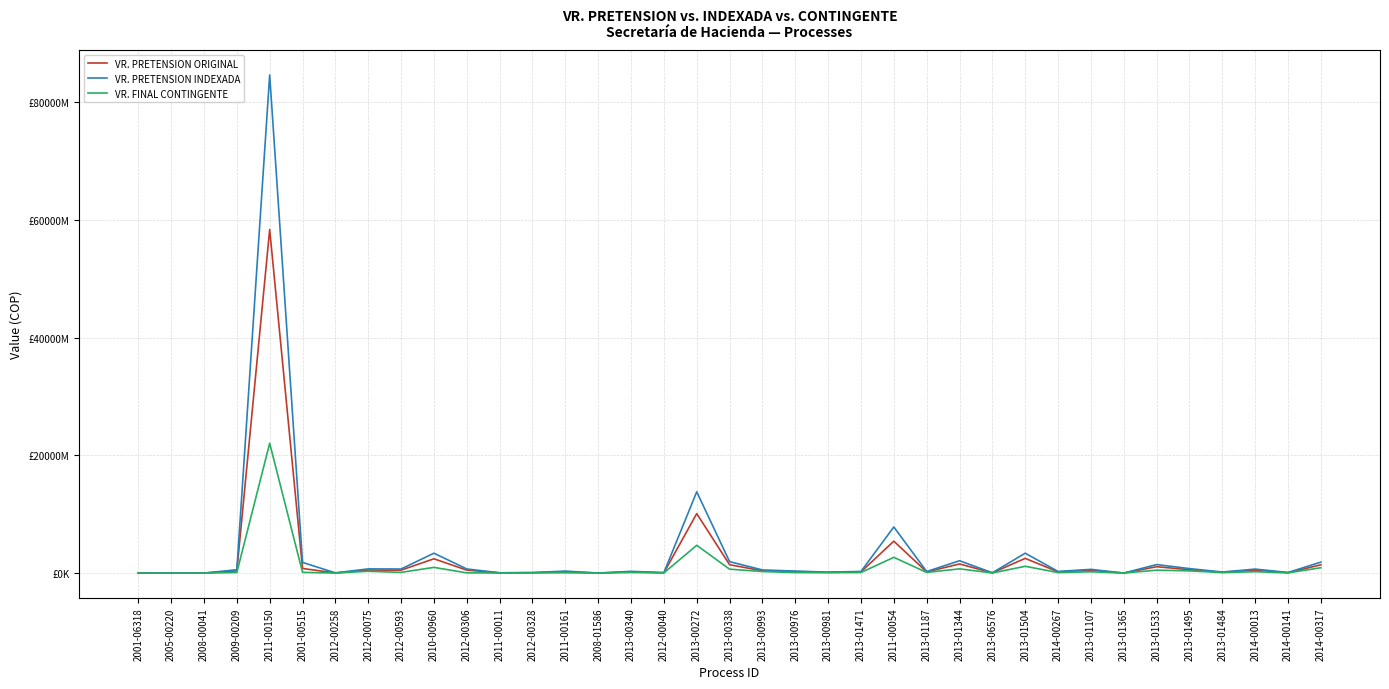

Does the chart have visible grid lines?

Yes